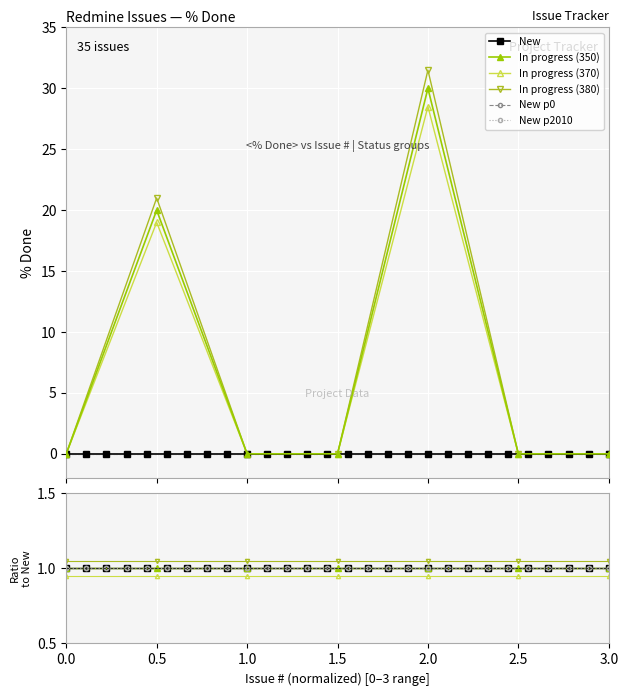

What position from the left is 1.5?

4